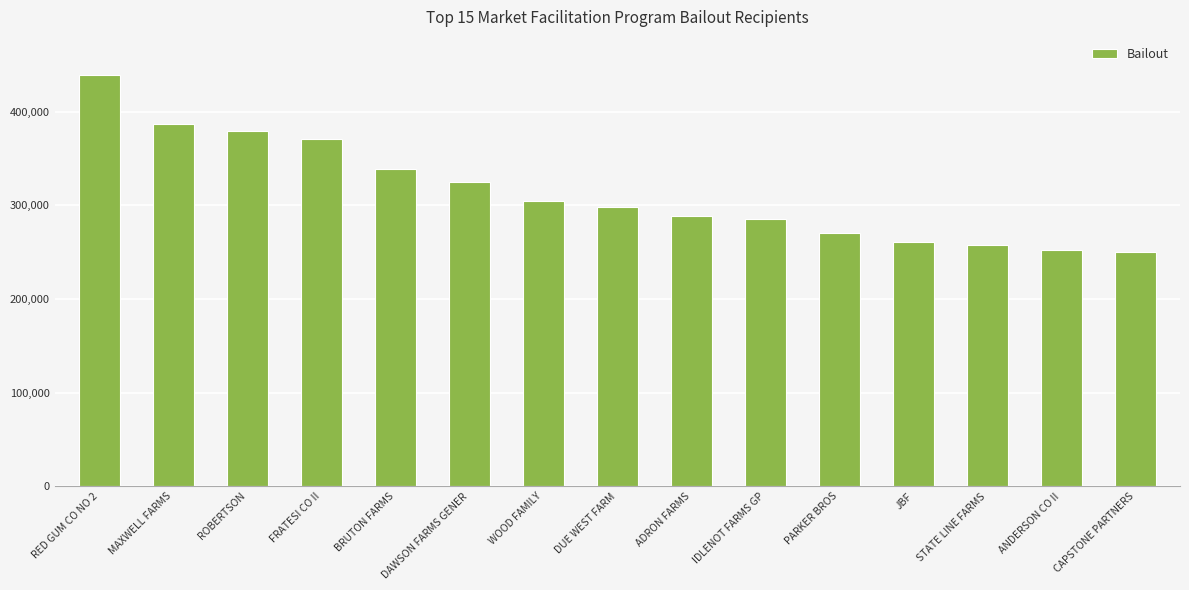

The value at WOOD FAMILY is 439498. True or false?

False